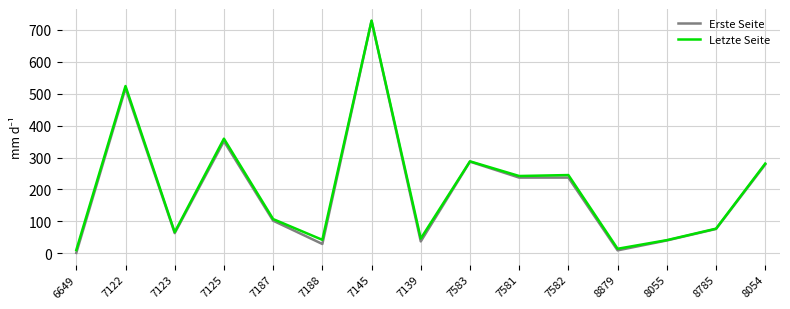

What is the greatest value displayed?

729